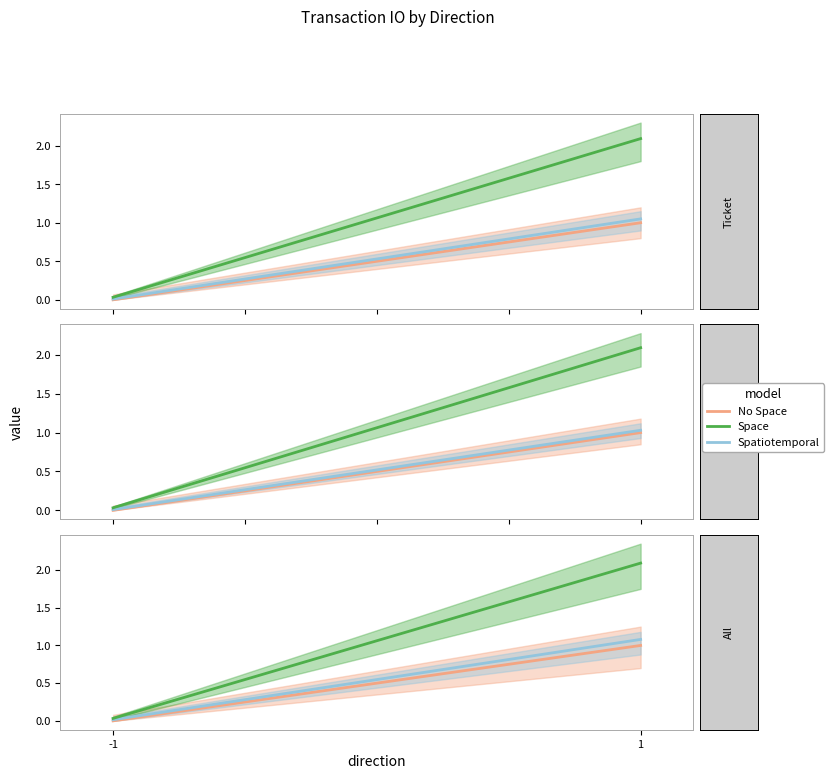

What is the total value across all series at 1?

4.2